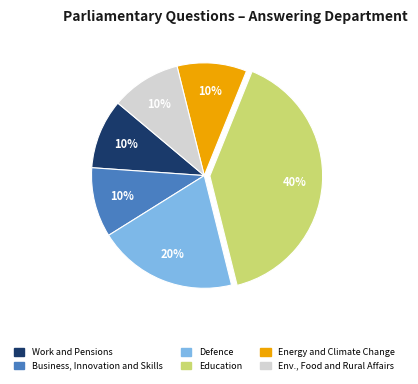

To the nearest percent, what is the difference between the largest and smallest slice percentages?

30%